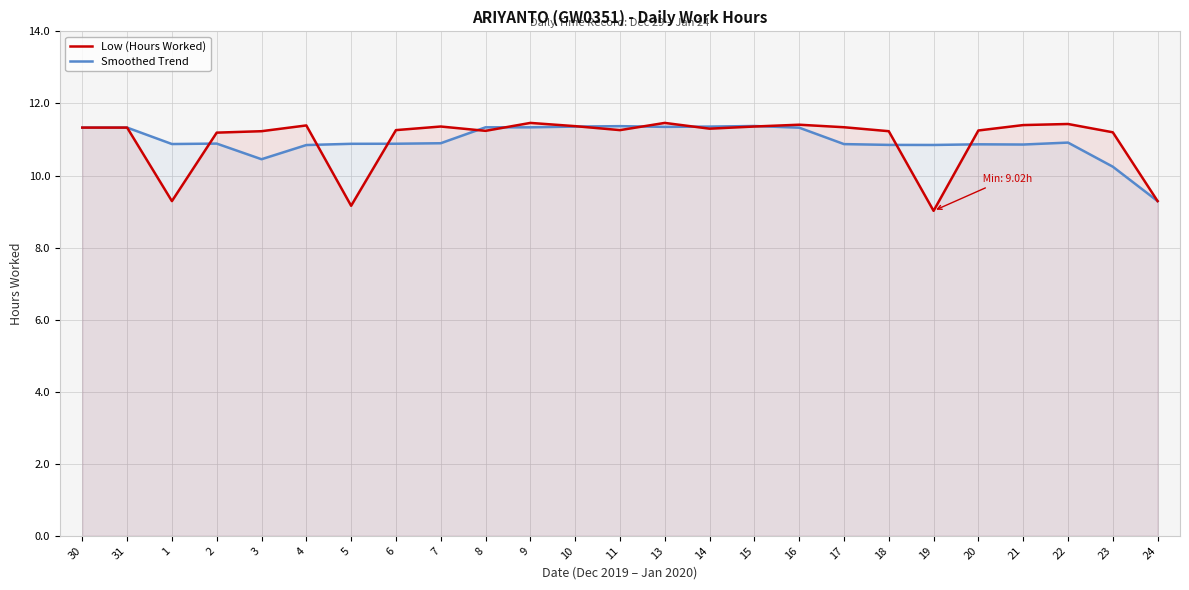

At how many categories does at least one series exceed 10?

24